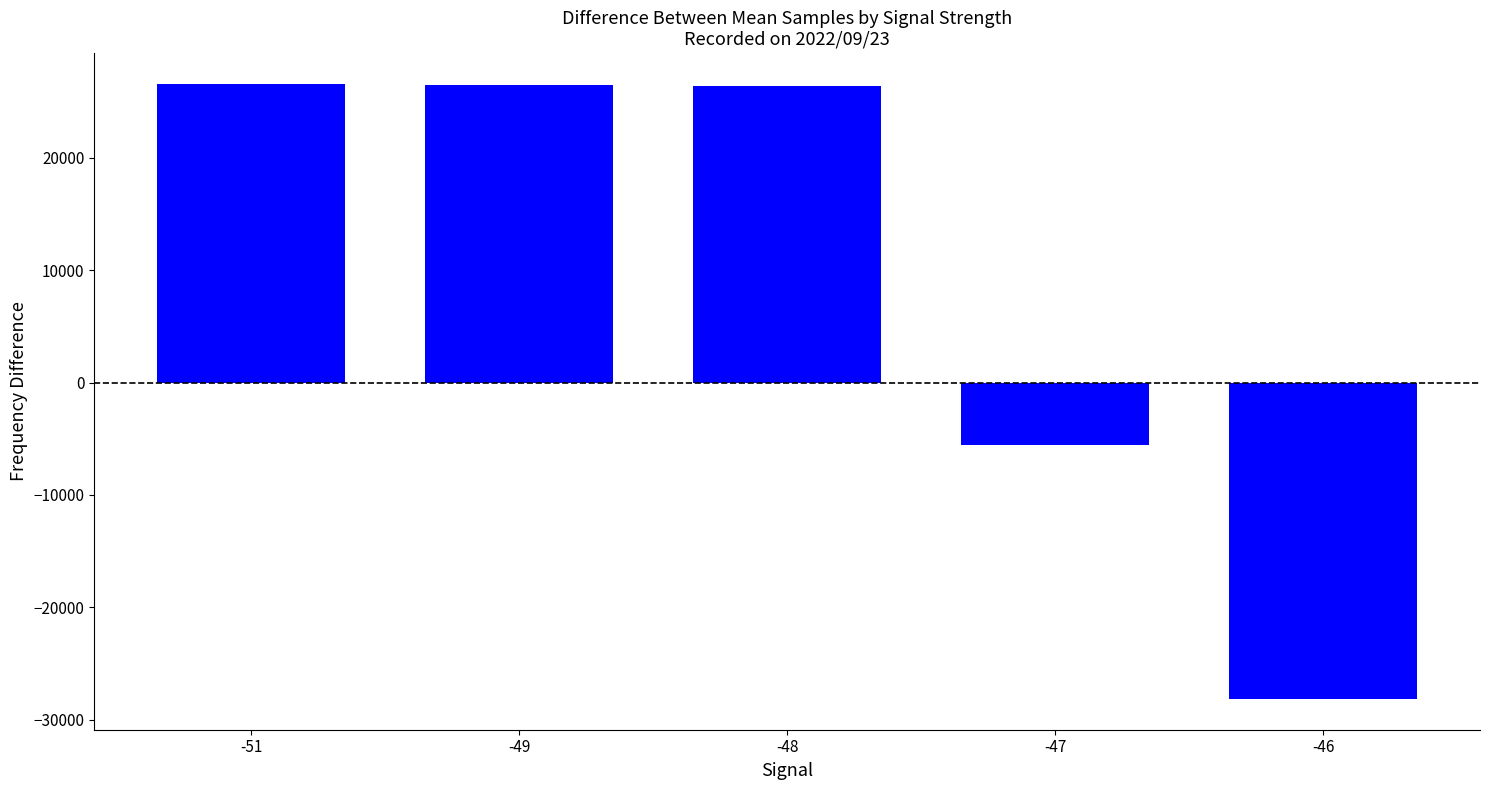

What is the greatest value displayed?

26564.8